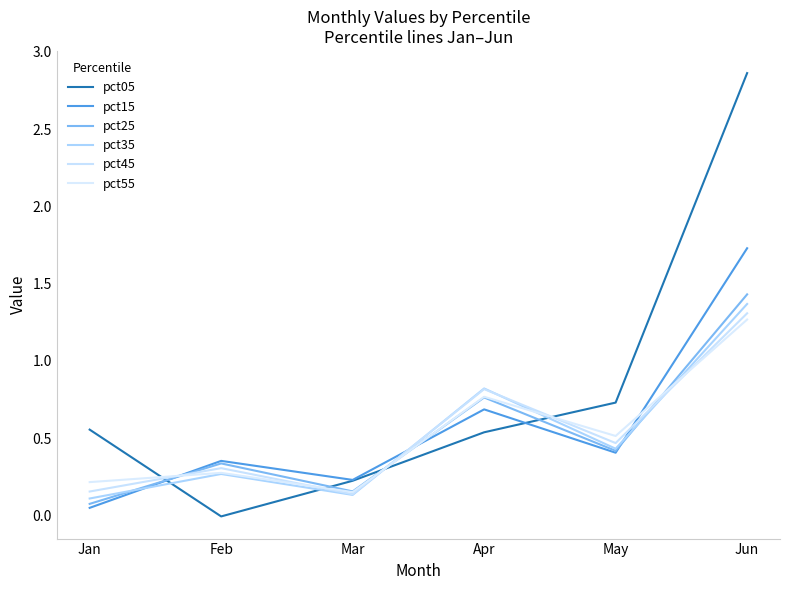

At which category is the sum across all series the highest?

Jun